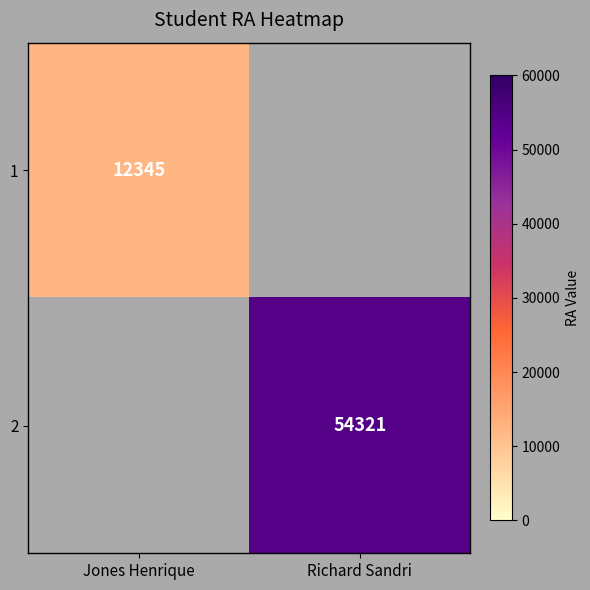

Is the value of 2 at Richard Sandri greater than the value of 1 at Jones Henrique?

Yes